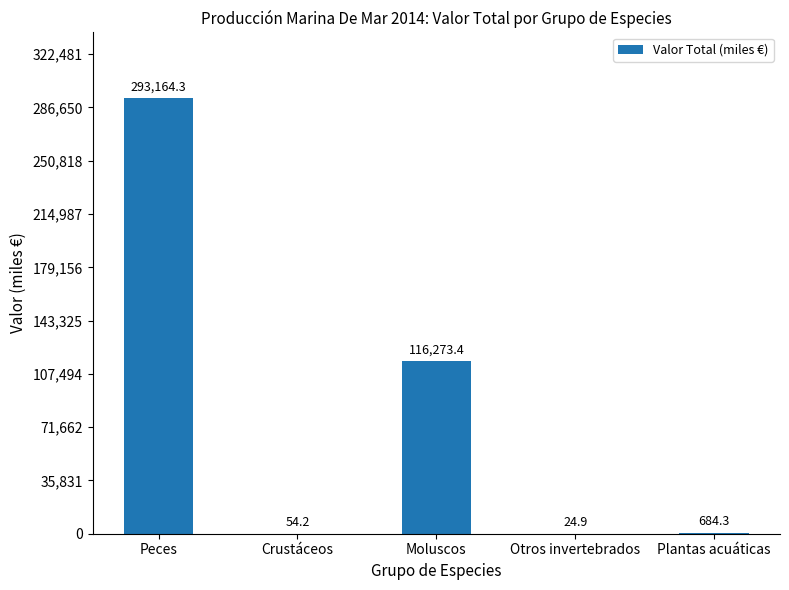

Between Moluscos and Crustáceos, which is larger?

Moluscos